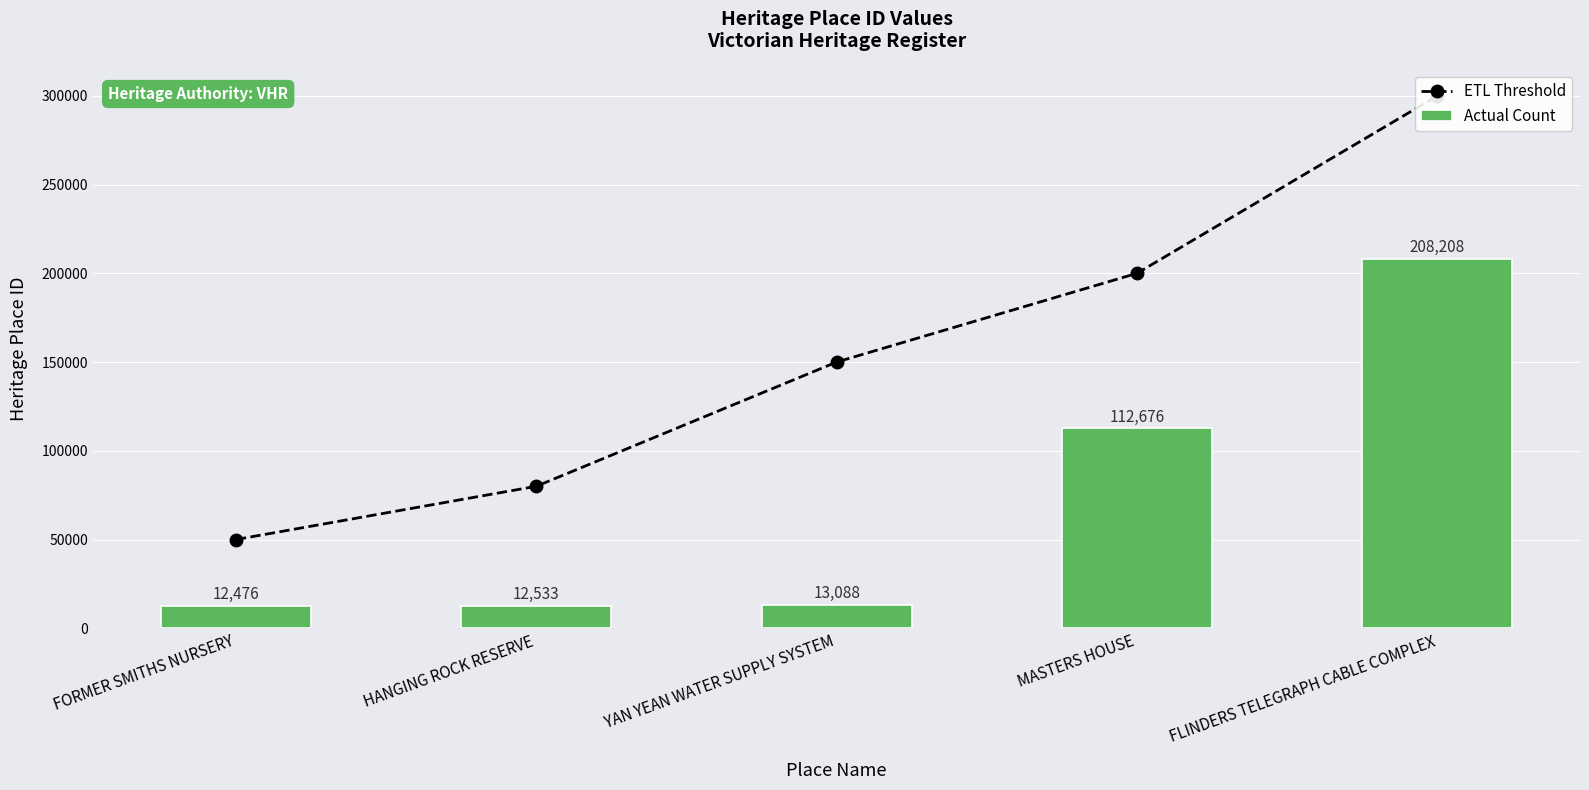

List the series in order of their overall mean, highest first.

ETL Threshold, Actual Count